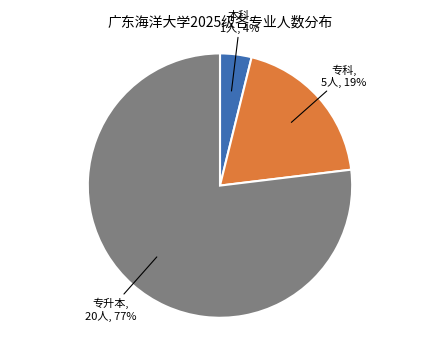

Is there a majority slice in this chart?

Yes